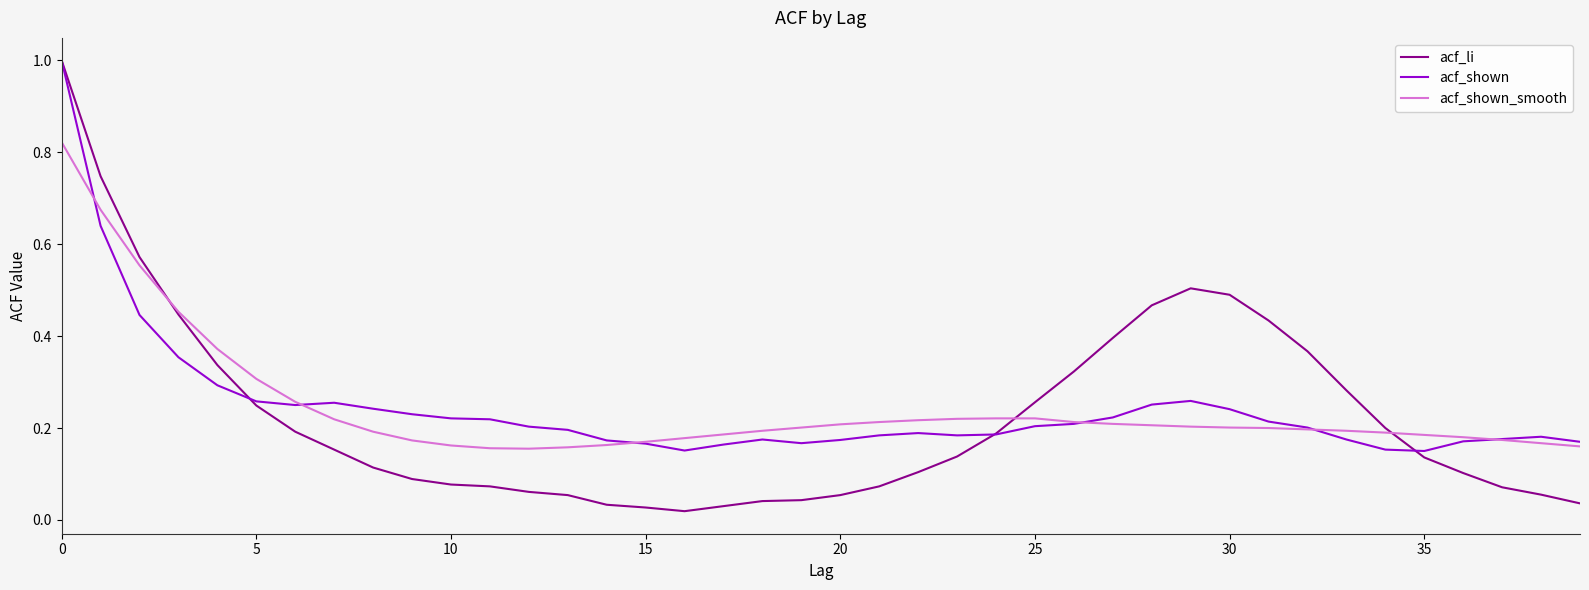

What is the greatest value displayed?

1.0